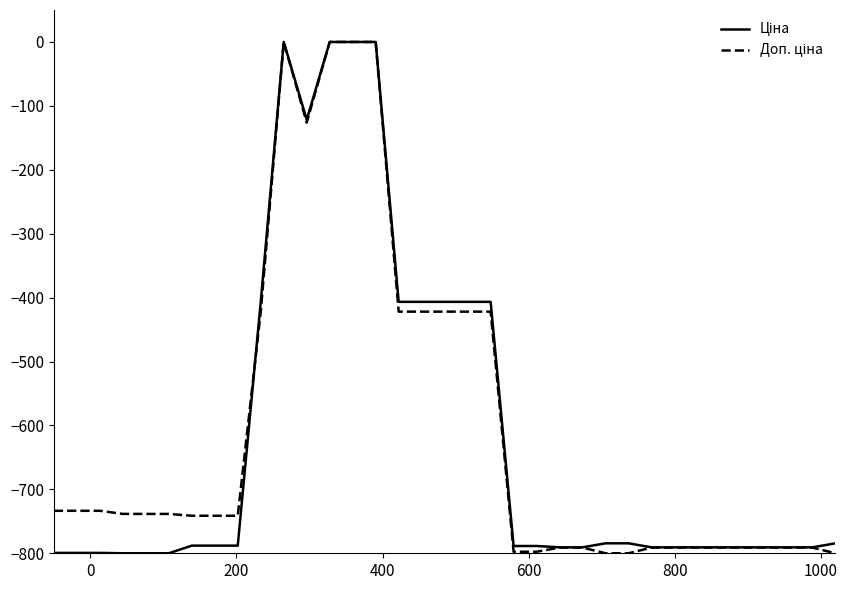

What is the minimum value shown in the chart?

-800.0